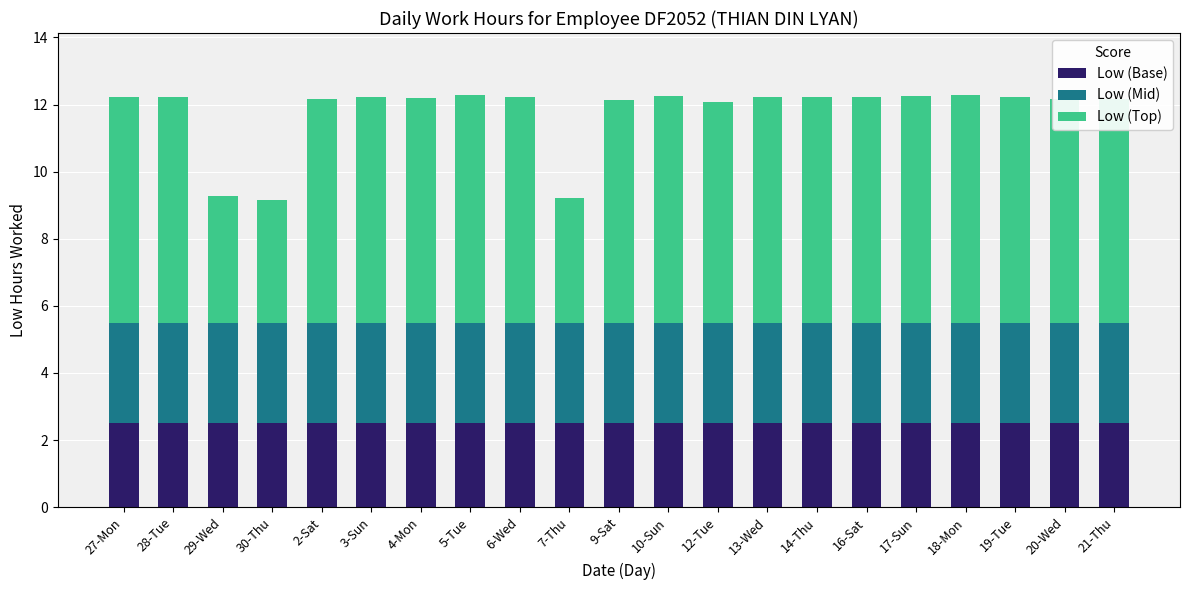

What is the average value of the Low (Base) series?

2.5